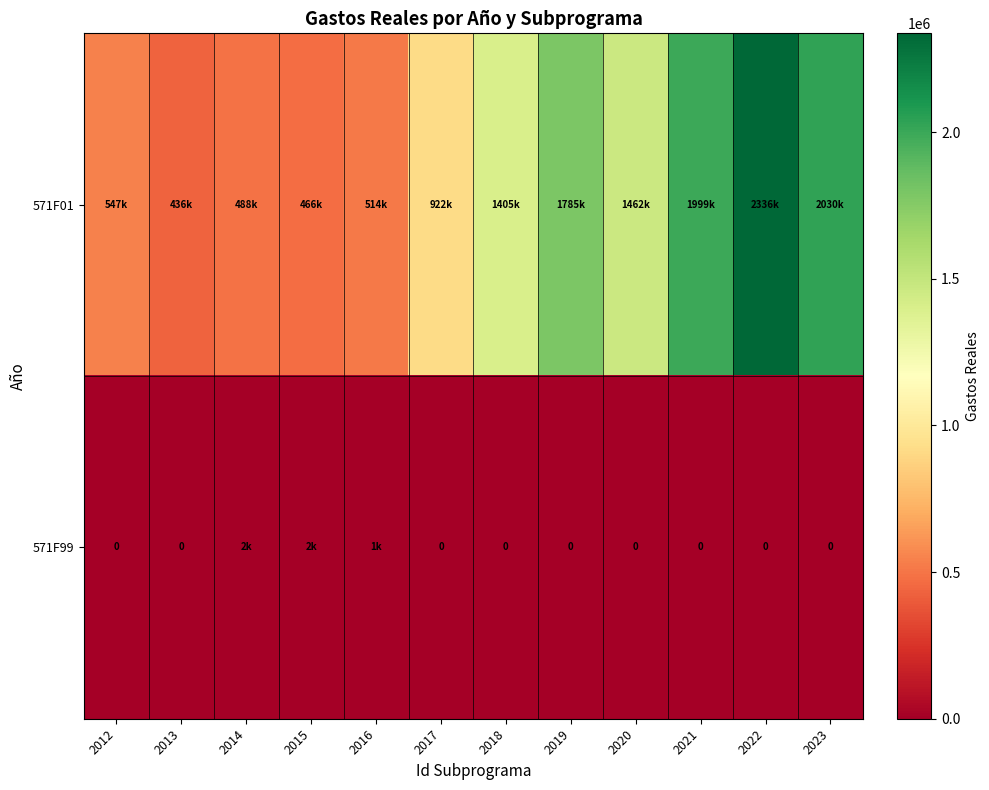

Which label corresponds to the largest value in the chart?

2022